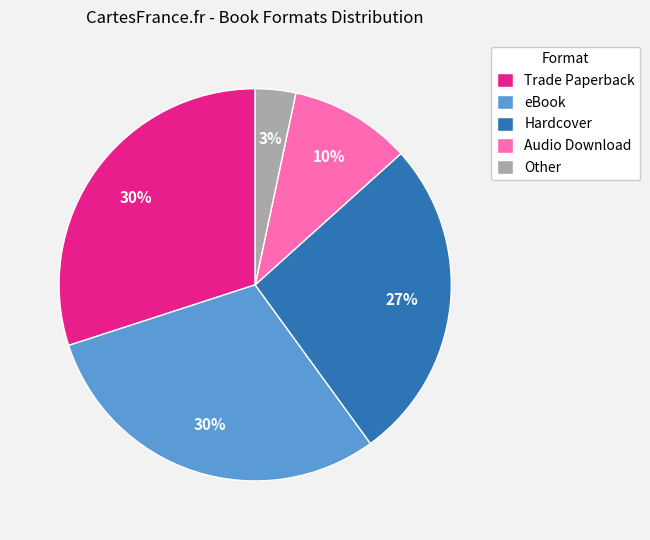

What is the smallest slice in the pie chart?

Other